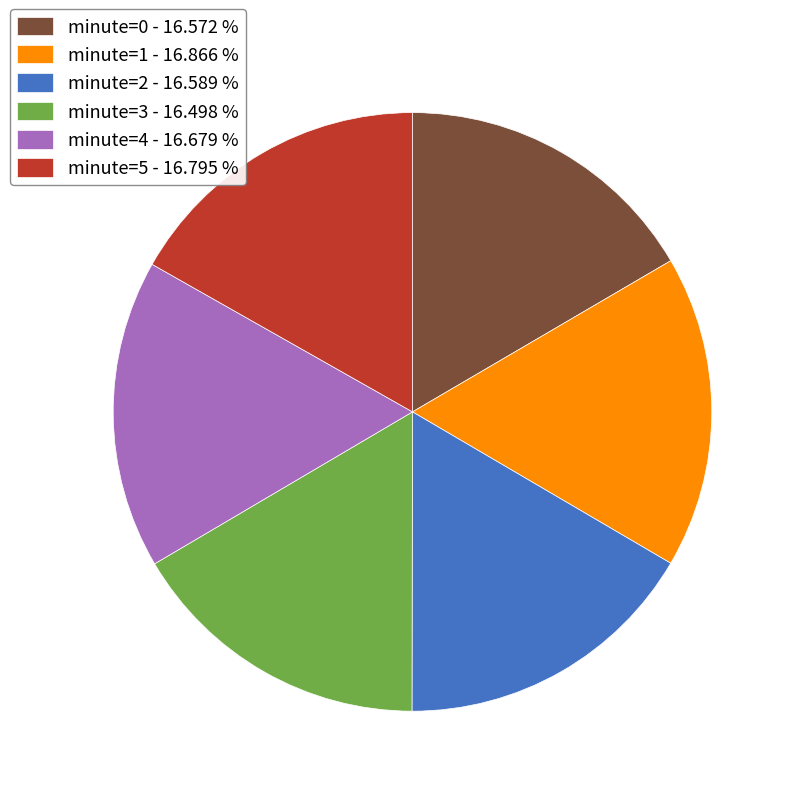

Does any single category account for the majority?

No